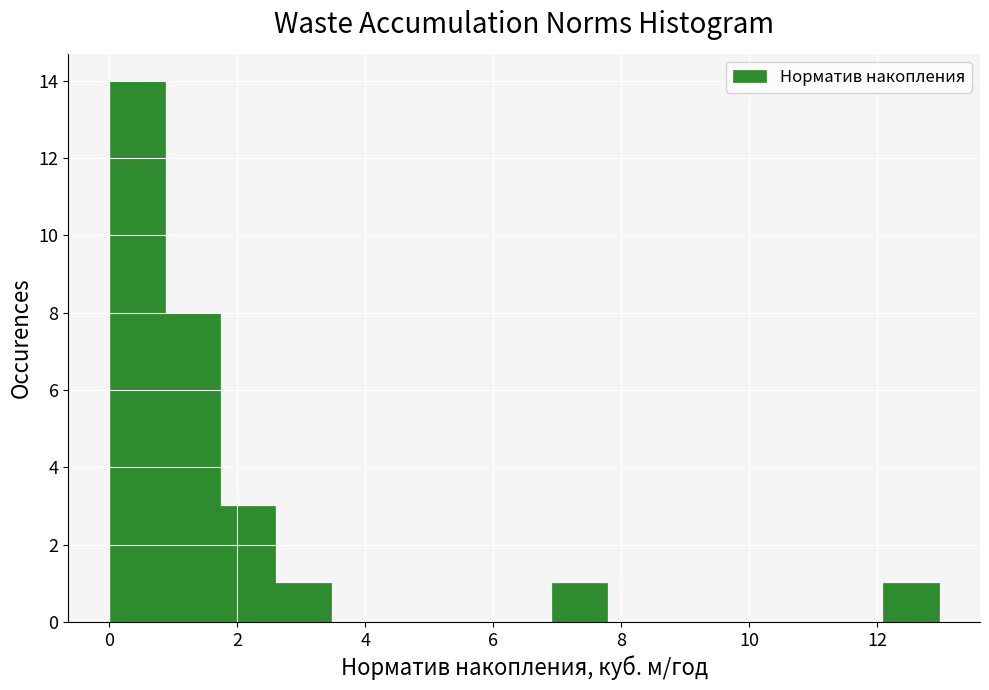

Reading left to right, list every bar in this chart as the range it spans on the x-axis followed by its height. Neither the bar edges nor the heights are printed on the chart, so give them approximately, as read against the axes.

0.0 to 0.8: 14
0.8 to 1.8: 8
1.8 to 2.6: 3
2.6 to 3.4: 1
3.4 to 4.4: 0
4.4 to 5.2: 0
5.2 to 6.0: 0
6.0 to 7.0: 0
7.0 to 7.8: 1
7.8 to 8.6: 0
8.6 to 9.6: 0
9.6 to 10.4: 0
10.4 to 11.2: 0
11.2 to 12.0: 0
12.0 to 13.0: 1